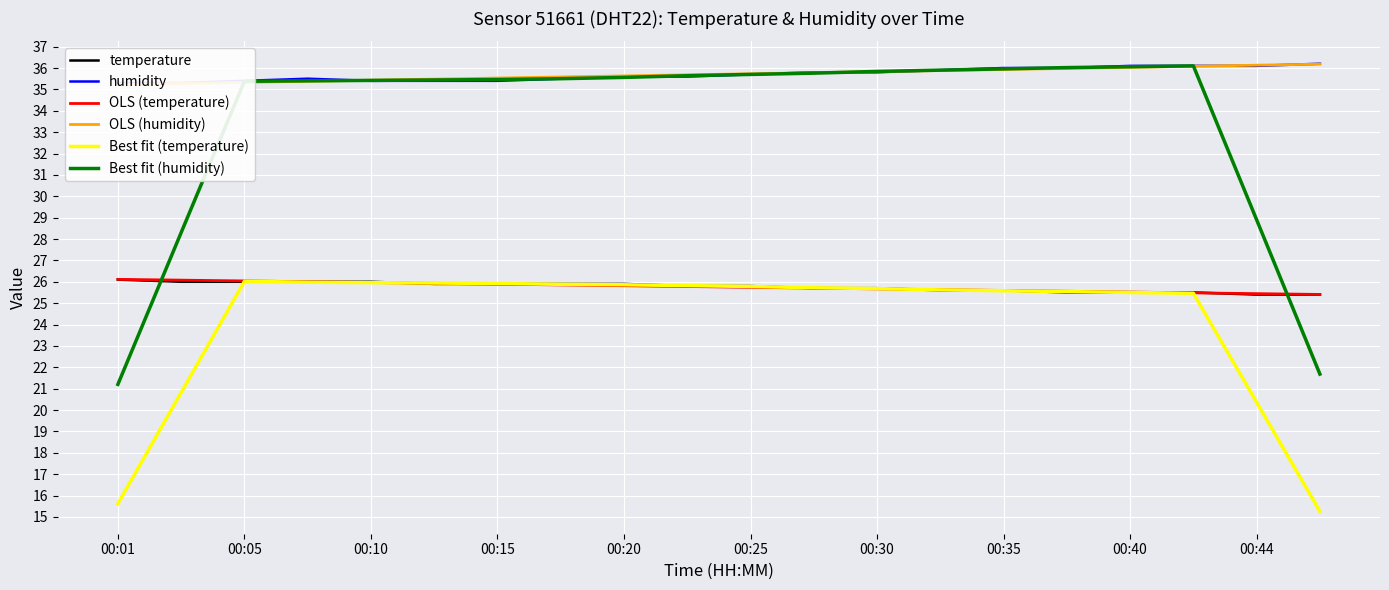

What is the greatest value displayed?

36.2